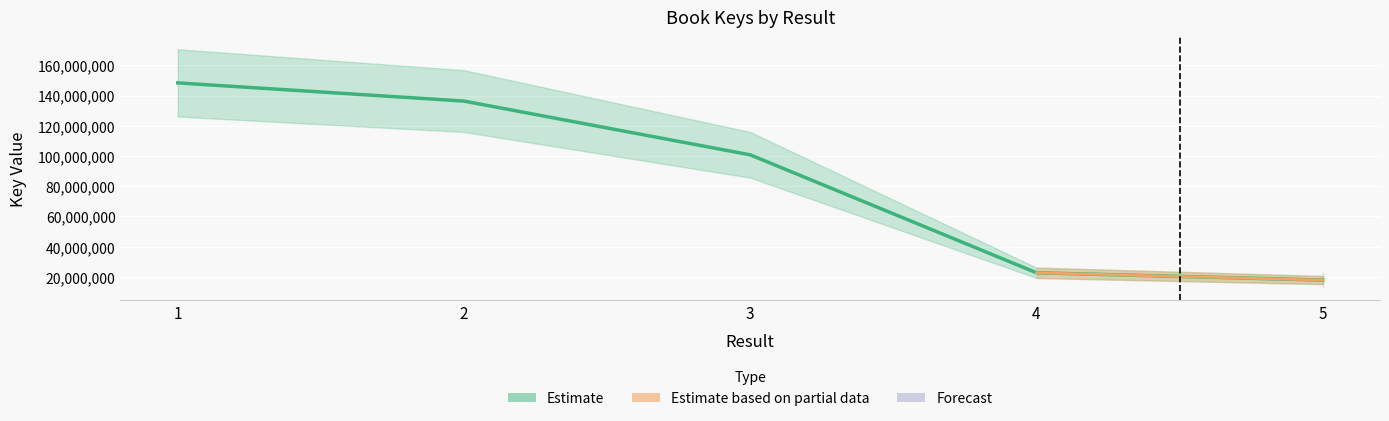

Rank the categories by value from lowest to highest.

5, 4, 3, 2, 1